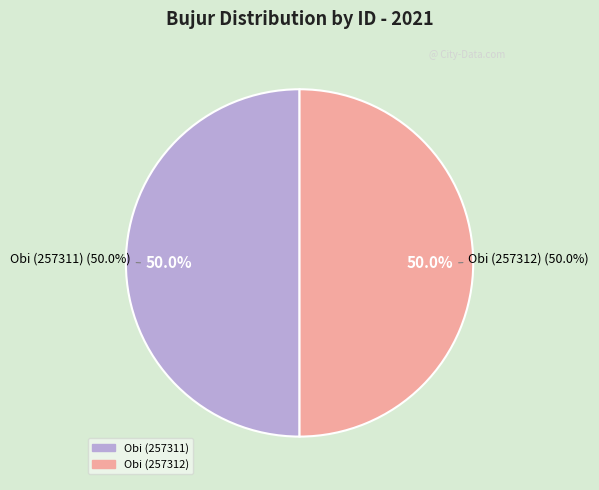

What is the ratio of the value at Obi (257312) to the value at Obi (257311)?

1.0